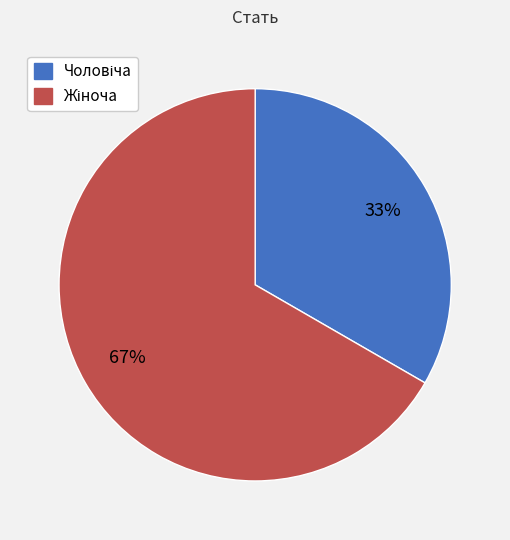

Is there any slice that represents more than half of the pie?

Yes